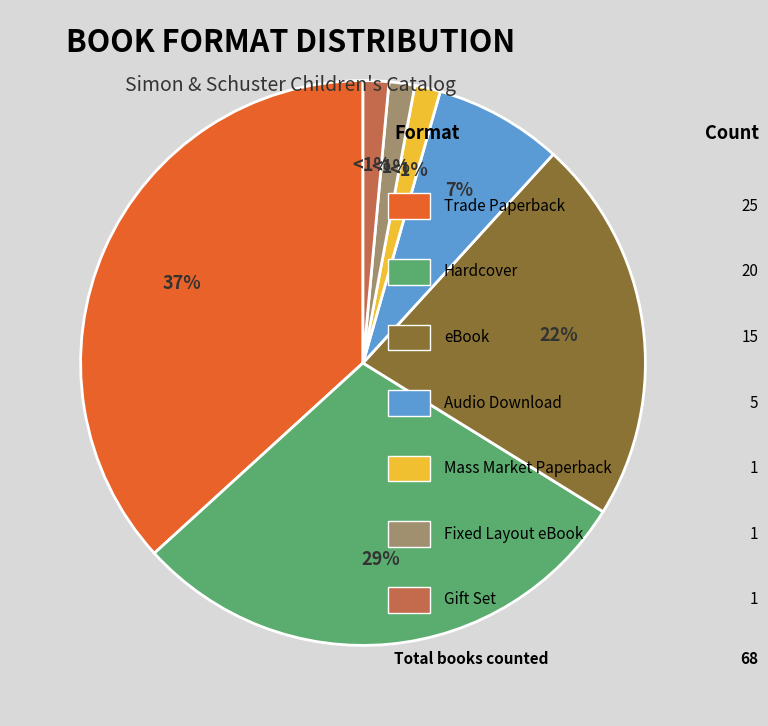

Does any single category account for the majority?

No